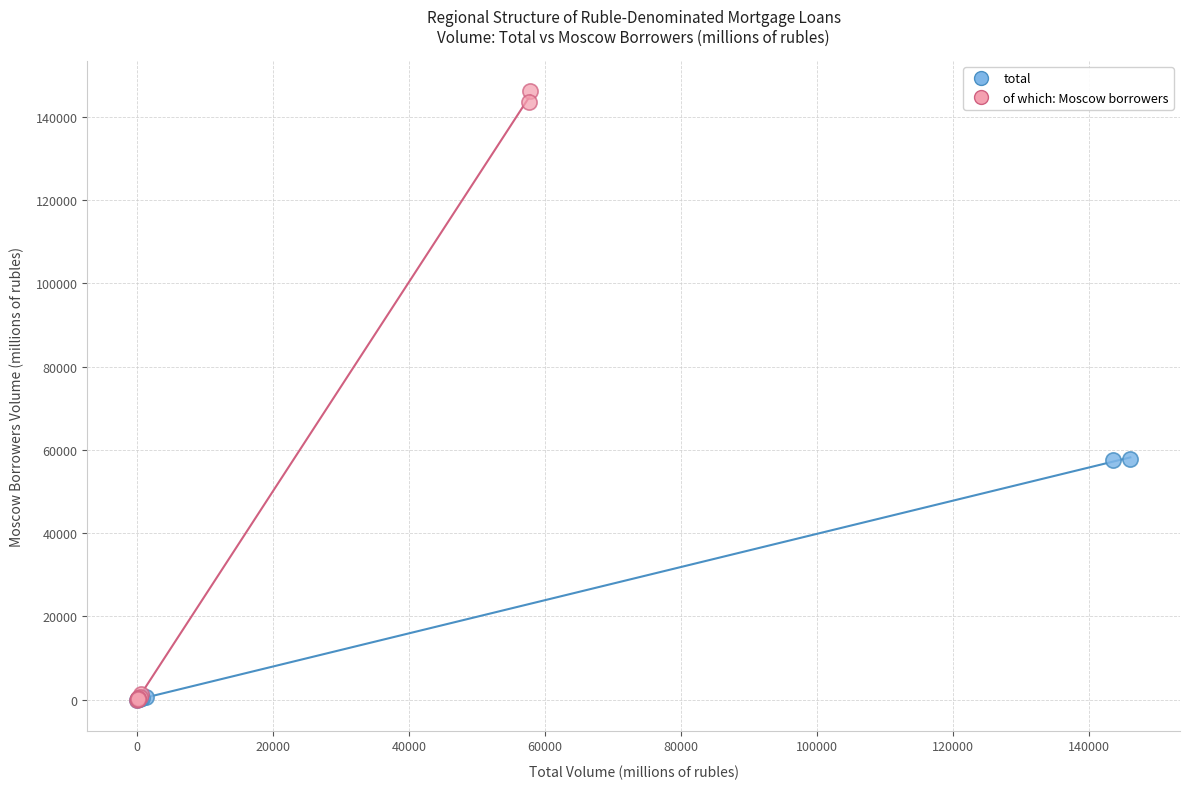

Which series contains the highest Y value?

of which: Moscow borrowers